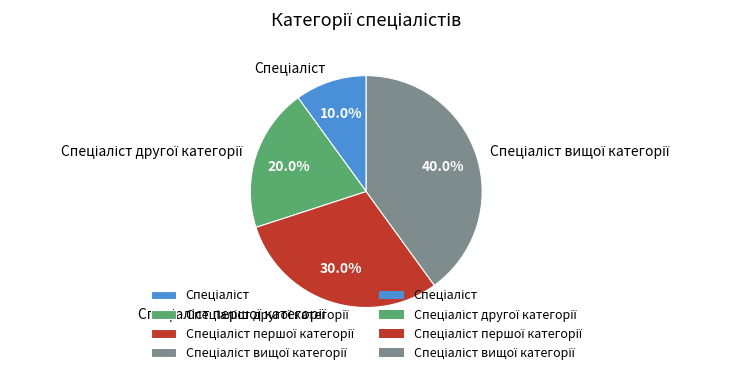

Is there any slice that represents more than half of the pie?

No